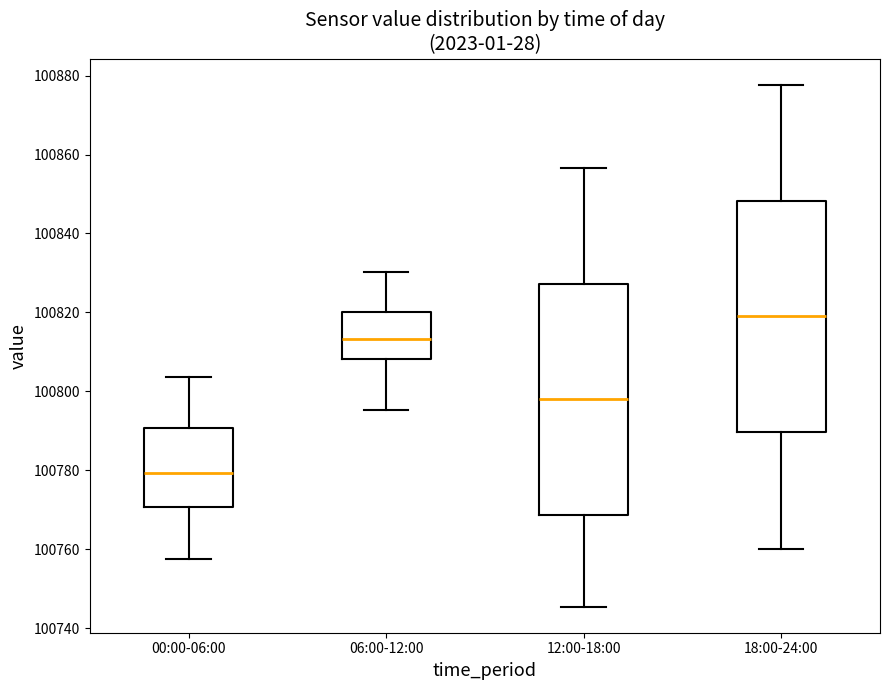

Where does the median line of the box for 12:00-18:00 sit on the y-axis? The values are not printed on the chart, so give them approximately, as read against the axis.

100798